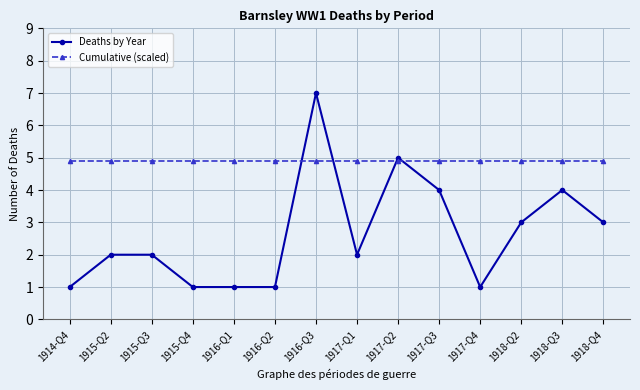

True or false: Cumulative (scaled) has a value of 4.9 at 1918-Q2.

True